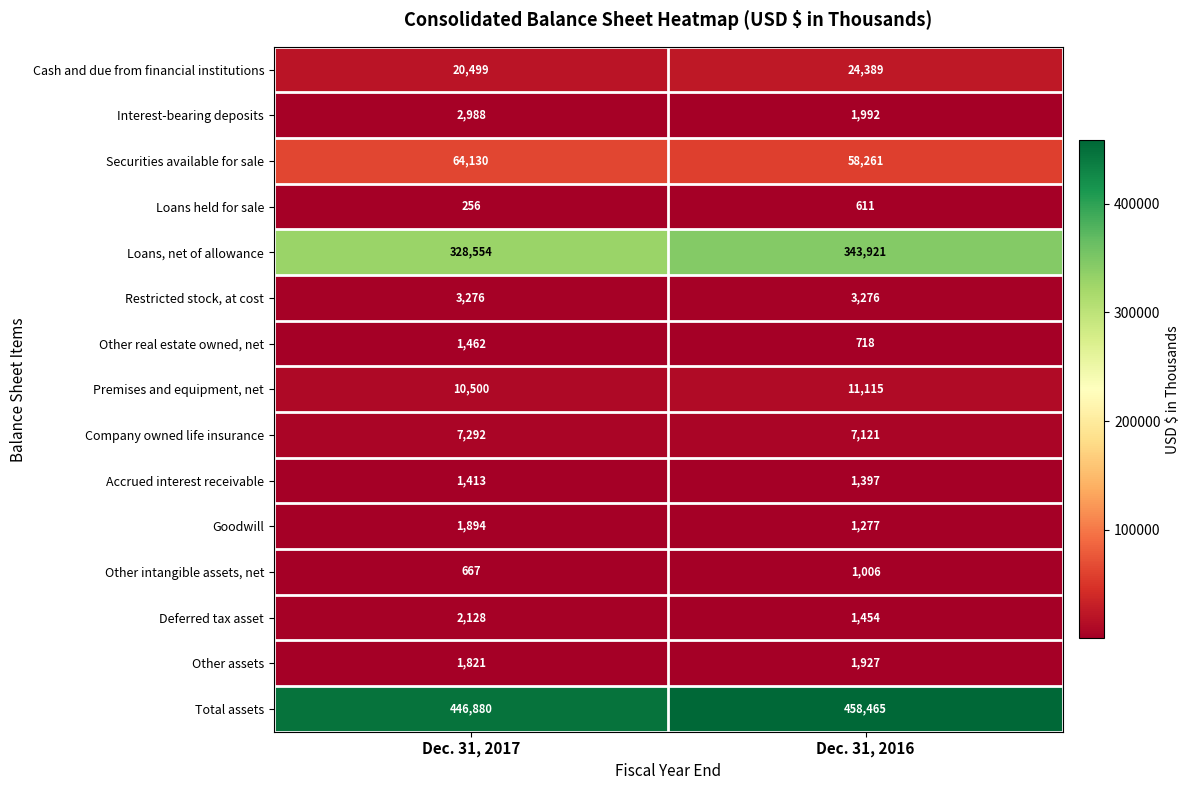

Read the Restricted stock, at cost value at Dec. 31, 2017.

3276